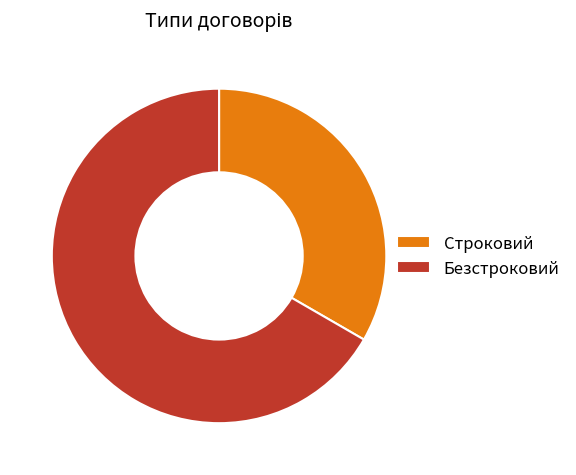

Count the number of slices in the pie.

2